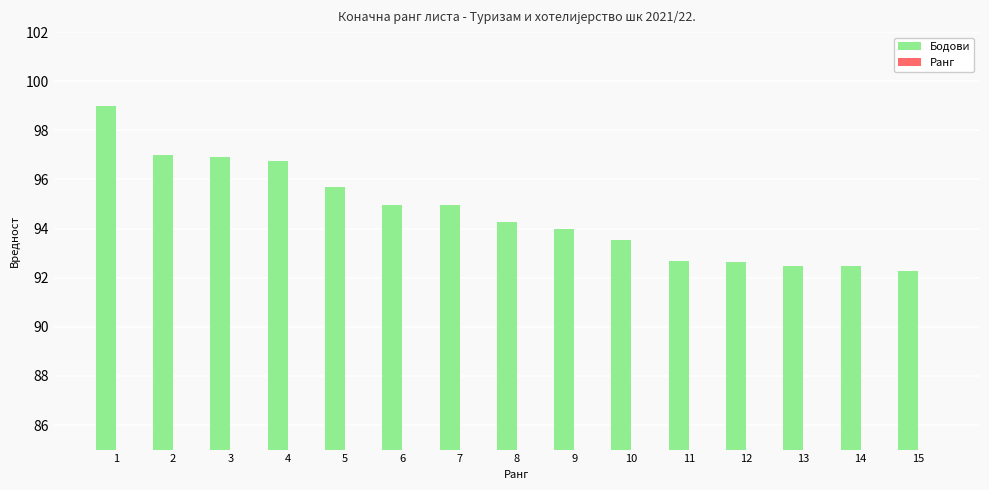

What is the value of the Бодови bar at the 7th from the left?

94.9